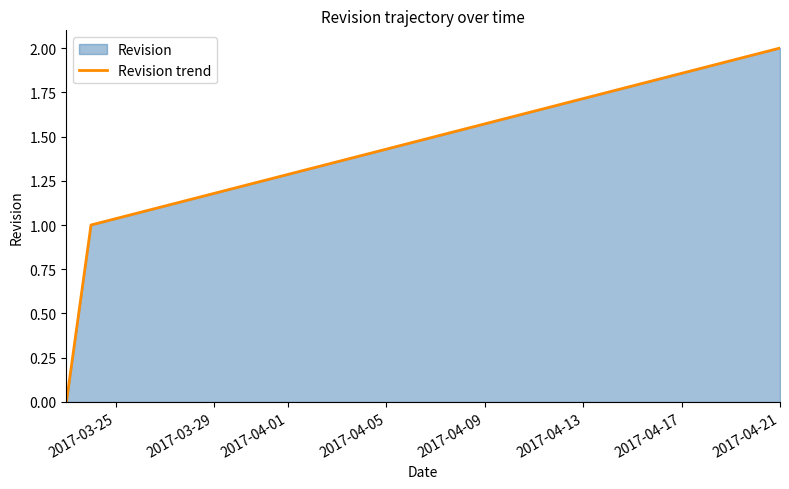

What is the sum of all values?

3